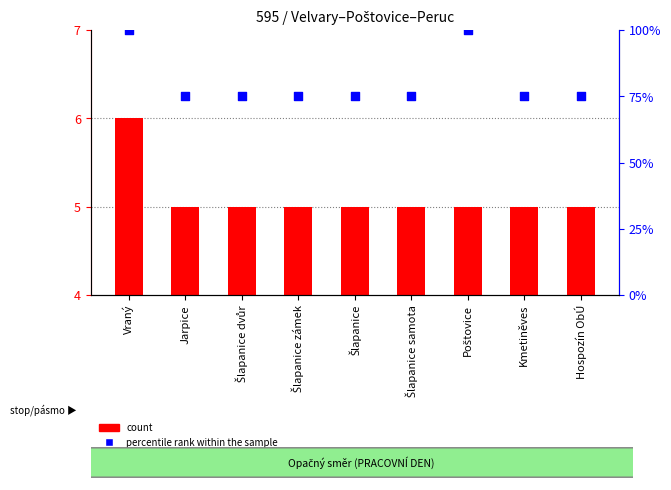

At how many categories does at least one series exceed 60?

9